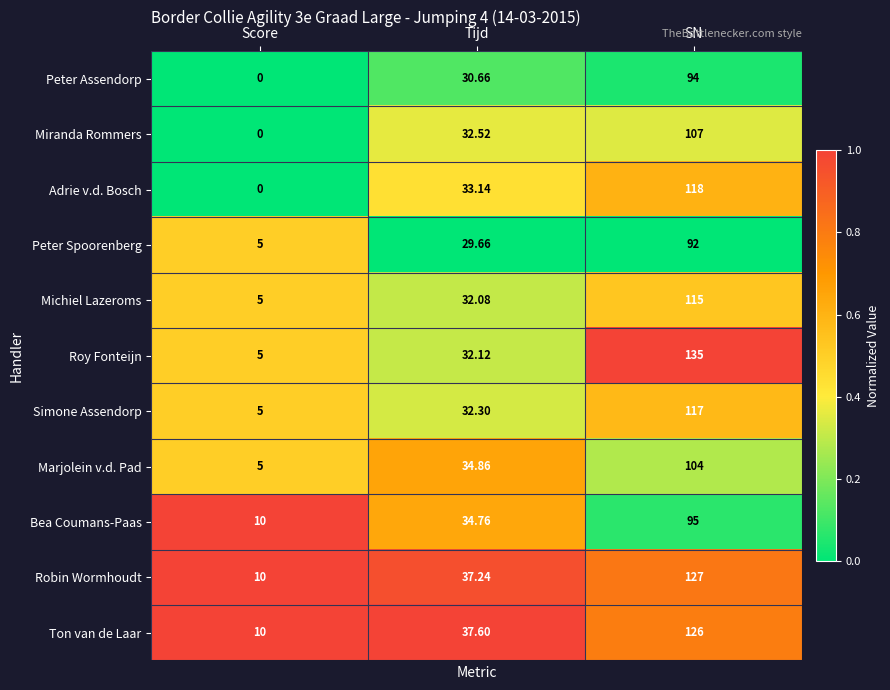

Rank the categories by Robin Wormhoudt value from highest to lowest.

SN, Tijd, Score